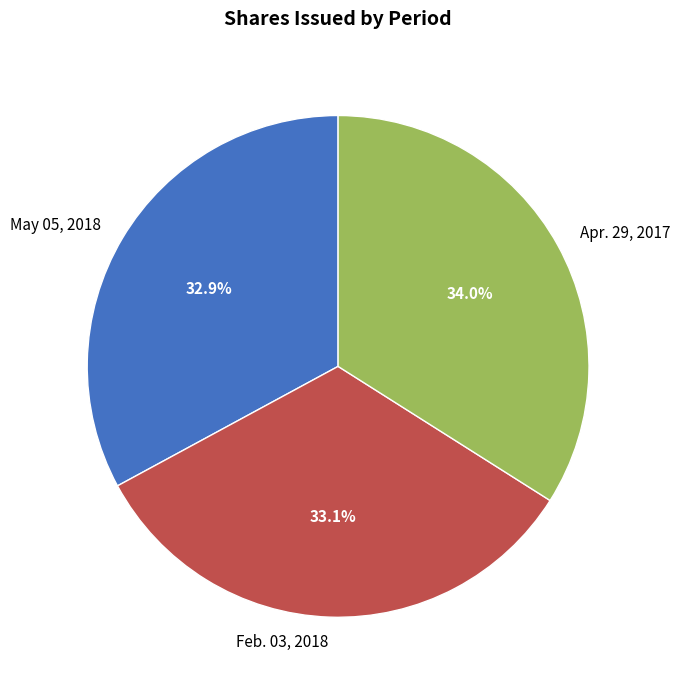

What is the largest slice in the pie chart?

Apr. 29, 2017